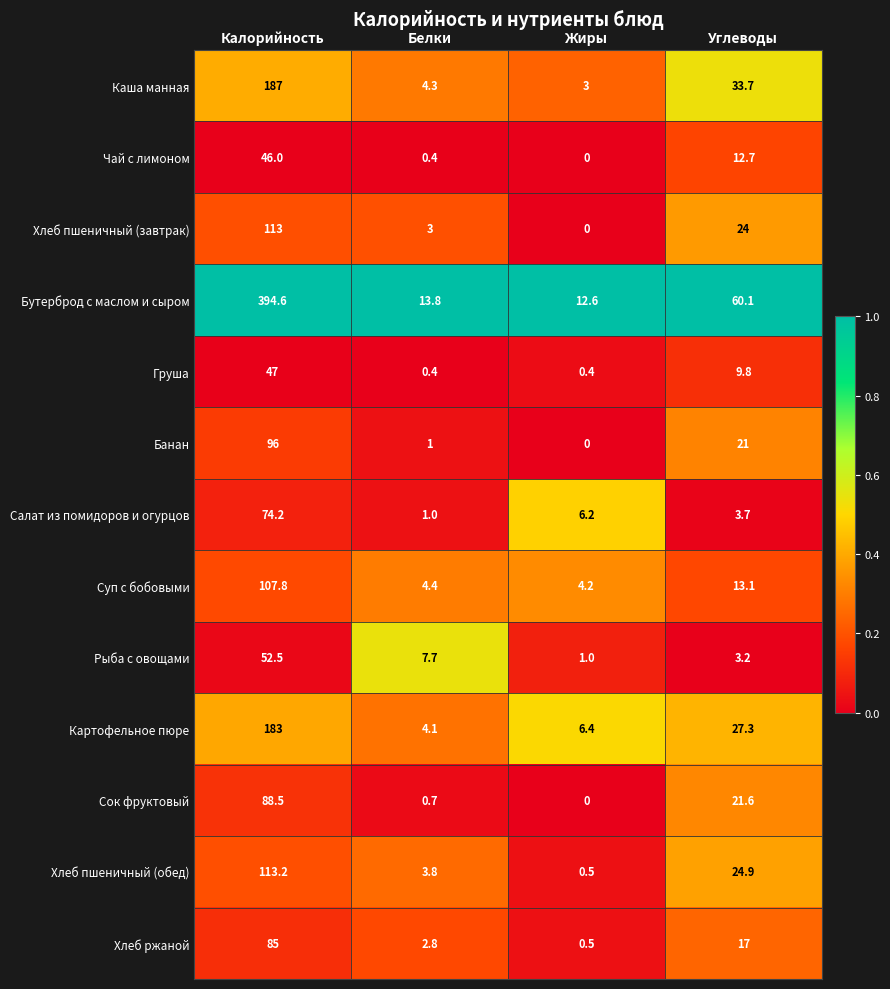

Rank the series by their maximum value, from lowest to highest.

Чай с лимоном, Груша, Рыба с овощами, Салат из помидоров и огурцов, Хлеб ржаной, Сок фруктовый, Банан, Суп с бобовыми, Хлеб пшеничный (завтрак), Хлеб пшеничный (обед), Картофельное пюре, Каша манная, Бутерброд с маслом и сыром